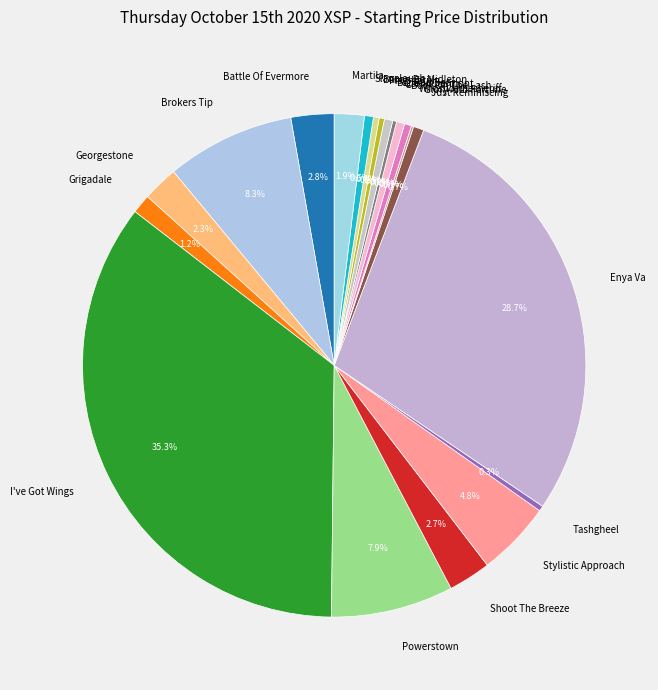

Does any single category account for the majority?

No